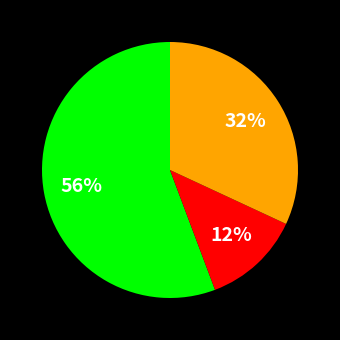

Is there any slice that represents more than half of the pie?

Yes